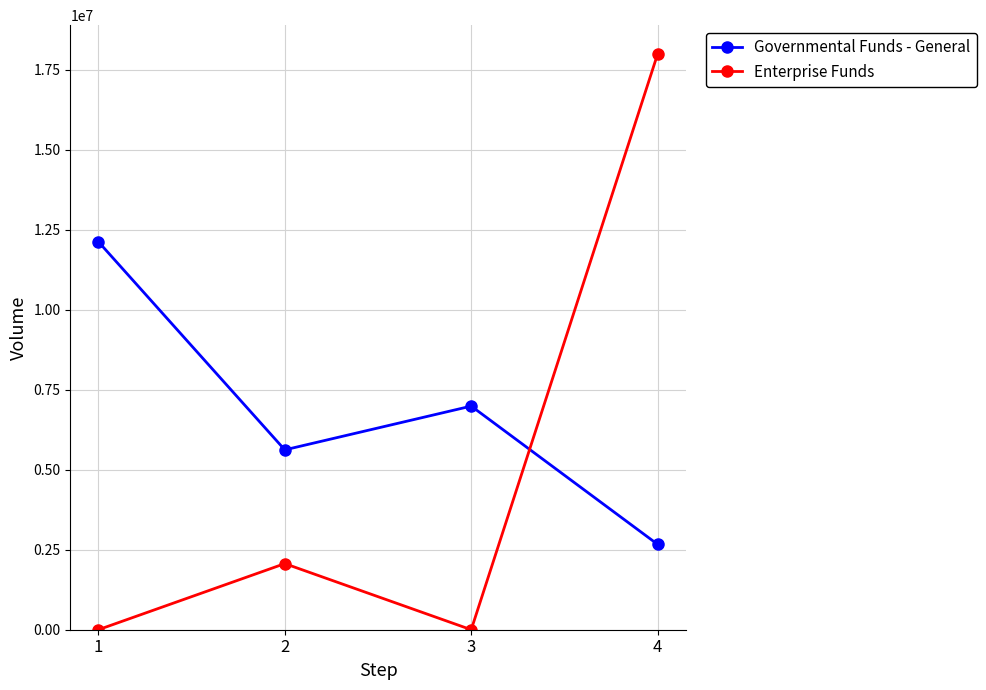

List the series in order of their peak value, lowest first.

Governmental Funds - General, Enterprise Funds